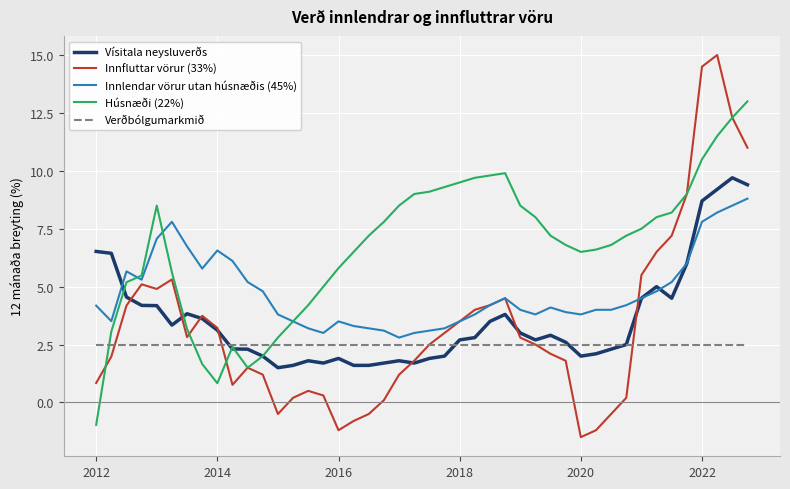

Rank the series by their maximum value, from highest to lowest.

Innfluttar vörur (33%), Húsnæði (22%), Vísitala neysluverðs, Innlendar vörur utan húsnæðis (45%), Verðbólgumarkmið